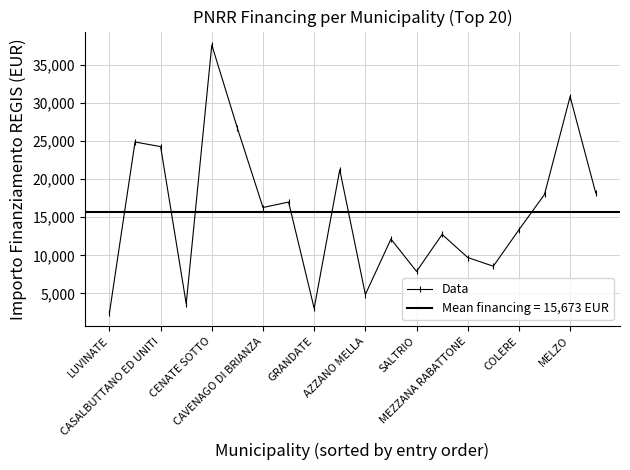

What is the highest value of the Data series?

37634